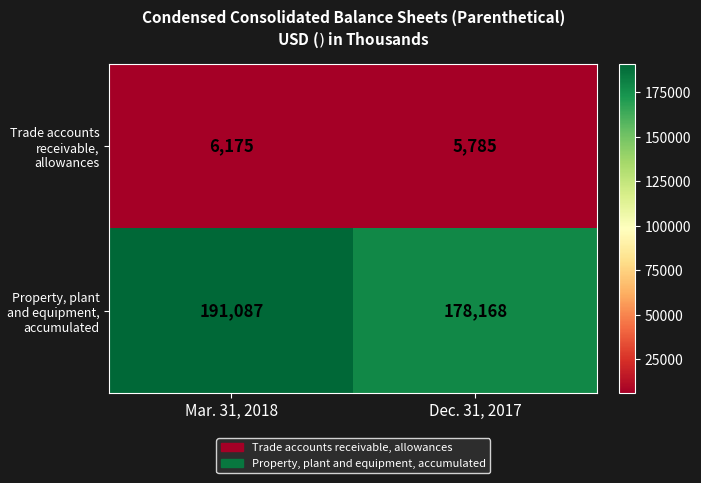

What is the difference between the highest and lowest values at Mar. 31, 2018?

184912